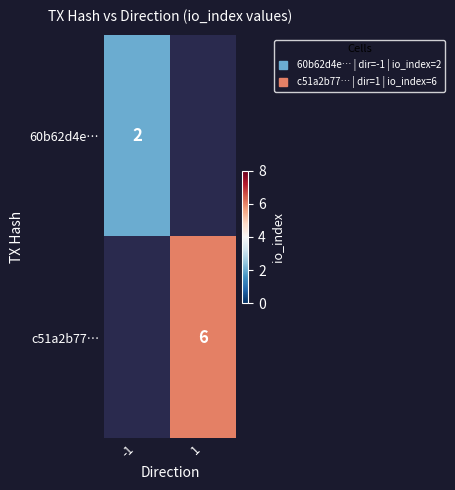

List the series in order of their overall mean, lowest first.

60b62d4e…, c51a2b77…